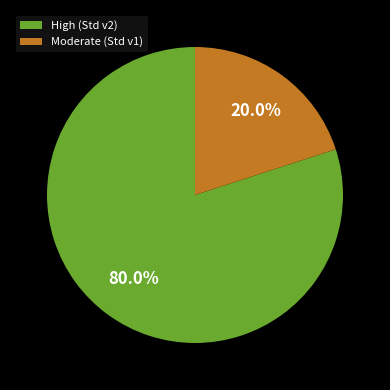

Rank the categories by value from lowest to highest.

Moderate (Std v1), High (Std v2)